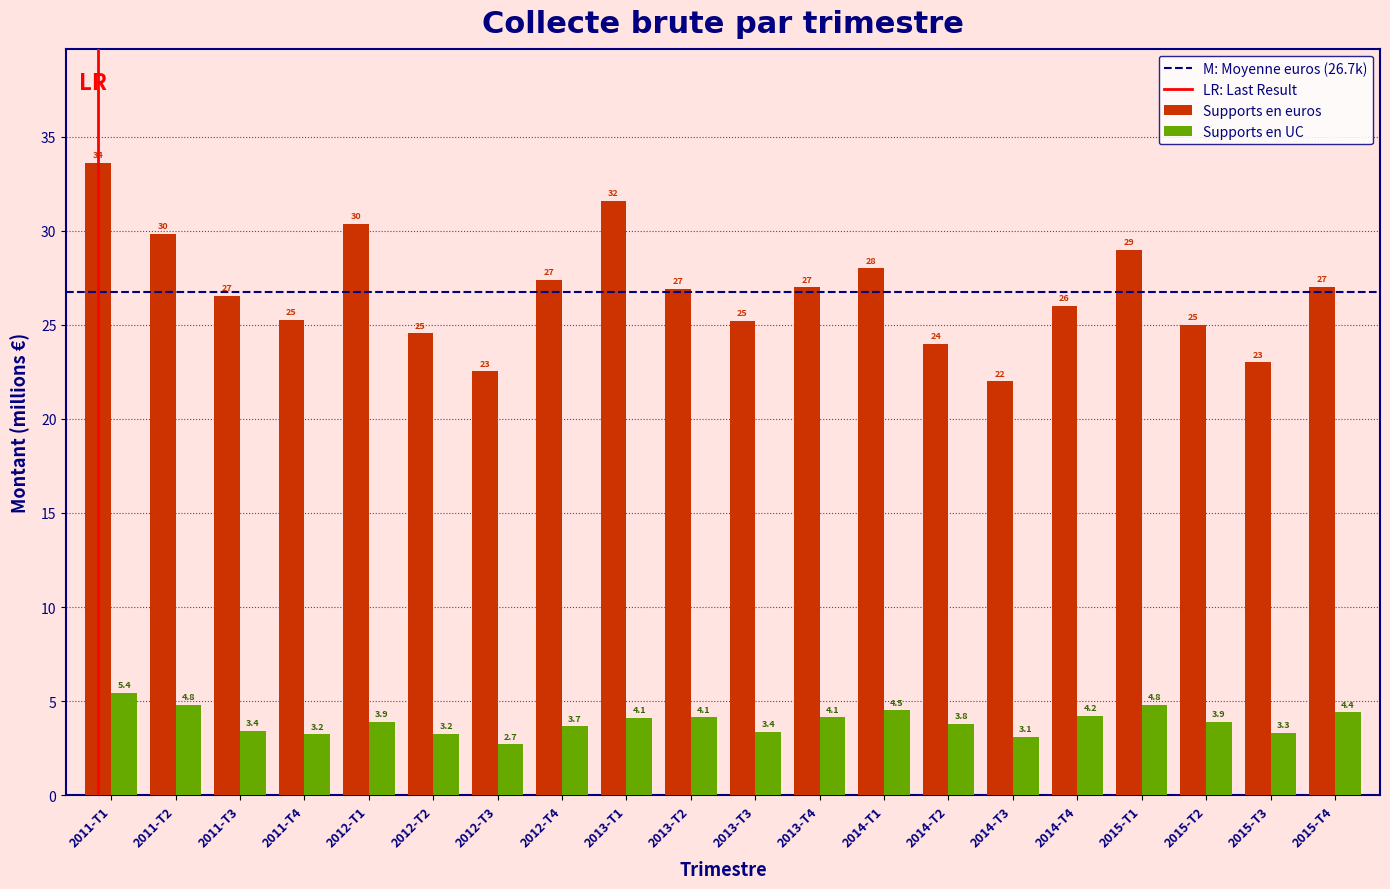

Reading right to left, list all the values displayed in this chart.

Supports en euros: 27.0	23.0	25.0	29.0	26.0	22.0	24.0	28.0	27.0	25.2	26.9	31.6	27.4	22.5	24.6	30.4	25.3	26.5	29.9	33.6
Supports en UC: 4.4	3.3	3.9	4.8	4.2	3.1	3.8	4.5	4.1	3.4	4.1	4.1	3.7	2.7	3.2	3.9	3.2	3.4	4.8	5.4